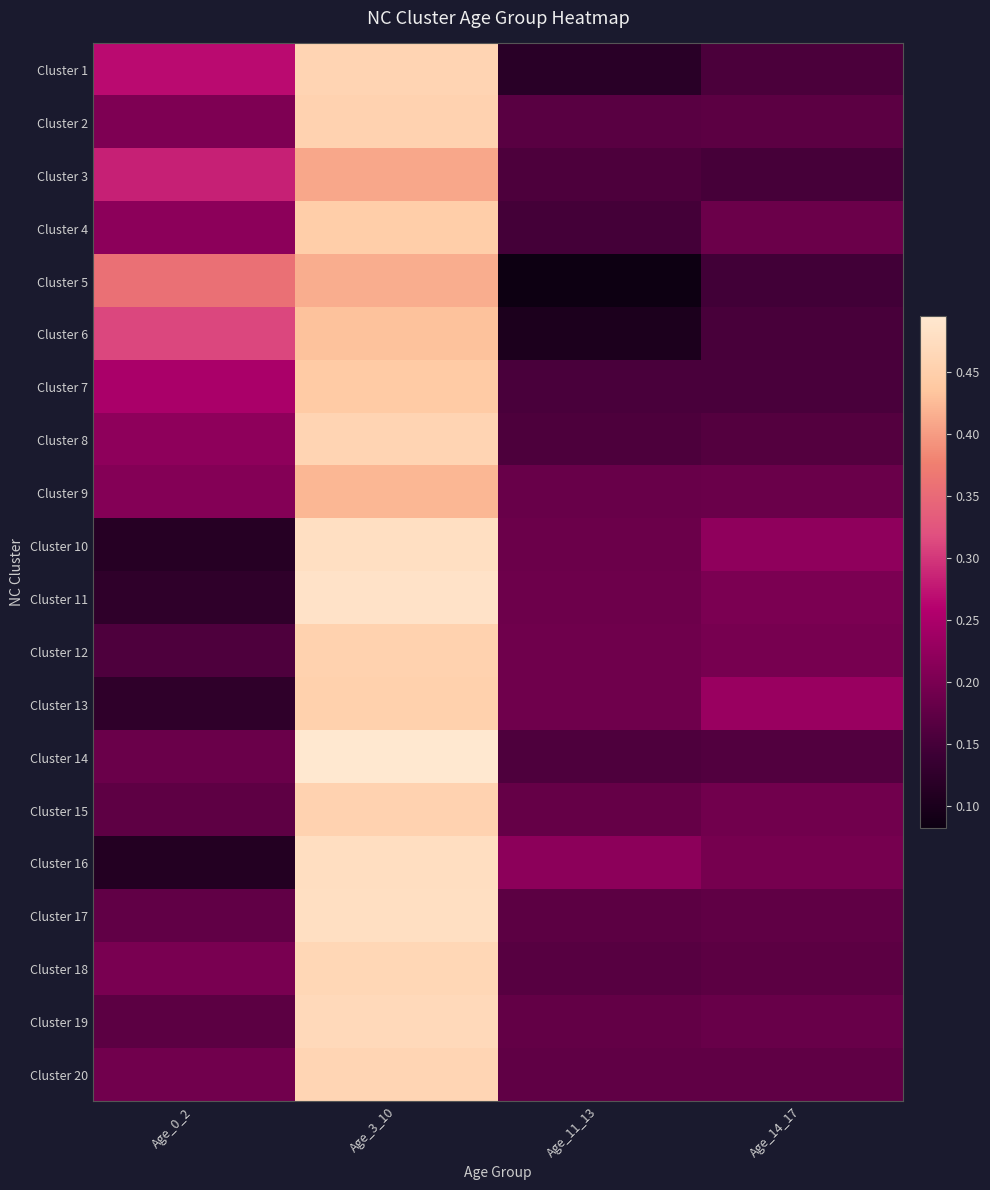

Reading left to right, transcribe all the data shown in this chart.

Cluster 1: Age_0_2=0.3	Age_3_10=0.5	Age_11_13=0.1	Age_14_17=0.2
Cluster 2: Age_0_2=0.2	Age_3_10=0.5	Age_11_13=0.2	Age_14_17=0.2
Cluster 3: Age_0_2=0.3	Age_3_10=0.4	Age_11_13=0.2	Age_14_17=0.2
Cluster 4: Age_0_2=0.2	Age_3_10=0.4	Age_11_13=0.1	Age_14_17=0.2
Cluster 5: Age_0_2=0.4	Age_3_10=0.4	Age_11_13=0.1	Age_14_17=0.1
Cluster 6: Age_0_2=0.3	Age_3_10=0.4	Age_11_13=0.1	Age_14_17=0.2
Cluster 7: Age_0_2=0.2	Age_3_10=0.4	Age_11_13=0.2	Age_14_17=0.2
Cluster 8: Age_0_2=0.2	Age_3_10=0.5	Age_11_13=0.2	Age_14_17=0.2
Cluster 9: Age_0_2=0.2	Age_3_10=0.4	Age_11_13=0.2	Age_14_17=0.2
Cluster 10: Age_0_2=0.1	Age_3_10=0.5	Age_11_13=0.2	Age_14_17=0.2
Cluster 11: Age_0_2=0.1	Age_3_10=0.5	Age_11_13=0.2	Age_14_17=0.2
Cluster 12: Age_0_2=0.2	Age_3_10=0.5	Age_11_13=0.2	Age_14_17=0.2
Cluster 13: Age_0_2=0.1	Age_3_10=0.5	Age_11_13=0.2	Age_14_17=0.2
Cluster 14: Age_0_2=0.2	Age_3_10=0.5	Age_11_13=0.2	Age_14_17=0.2
Cluster 15: Age_0_2=0.2	Age_3_10=0.5	Age_11_13=0.2	Age_14_17=0.2
Cluster 16: Age_0_2=0.1	Age_3_10=0.5	Age_11_13=0.2	Age_14_17=0.2
Cluster 17: Age_0_2=0.2	Age_3_10=0.5	Age_11_13=0.2	Age_14_17=0.2
Cluster 18: Age_0_2=0.2	Age_3_10=0.5	Age_11_13=0.2	Age_14_17=0.2
Cluster 19: Age_0_2=0.2	Age_3_10=0.5	Age_11_13=0.2	Age_14_17=0.2
Cluster 20: Age_0_2=0.2	Age_3_10=0.5	Age_11_13=0.2	Age_14_17=0.2